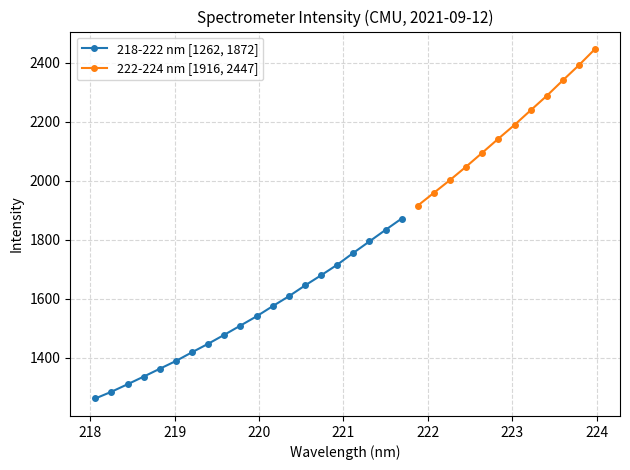

How many values exceed 1540?

10